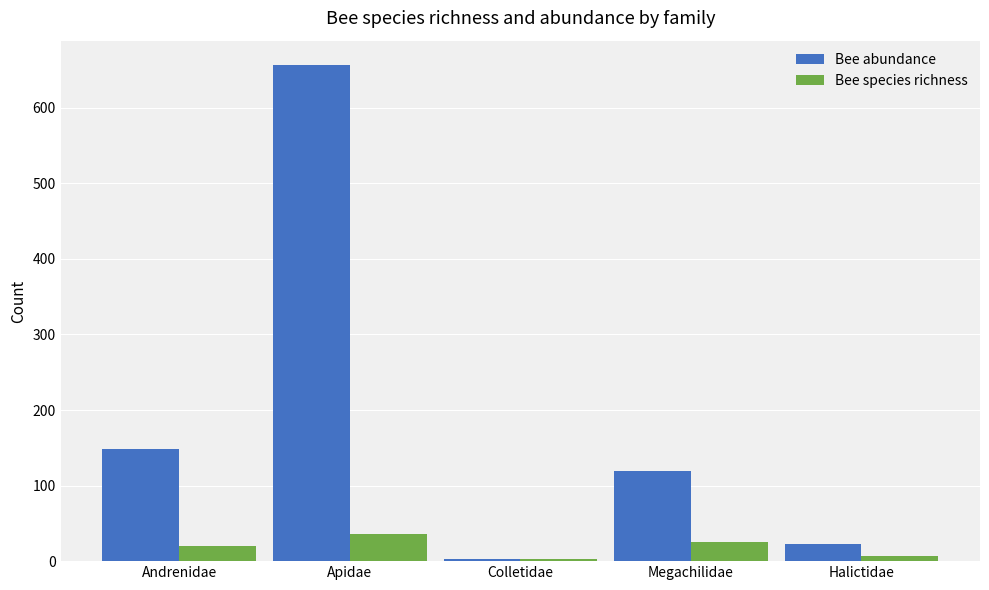

At which label is Bee abundance closest to 329?

Andrenidae